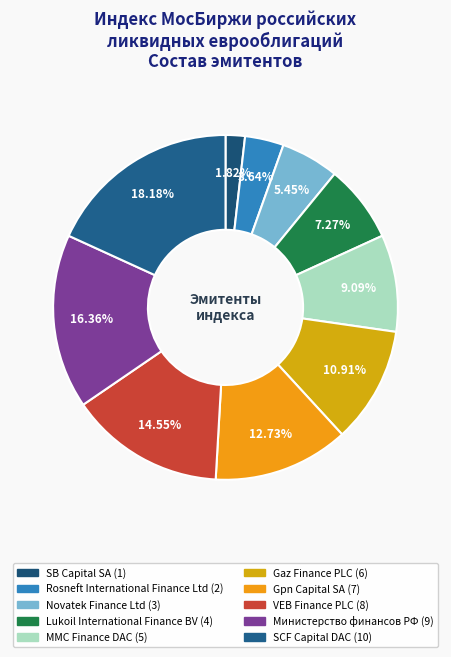

Approximately how many times larger is the value at VEB Finance PLC compared to SB Capital SA?

8.0